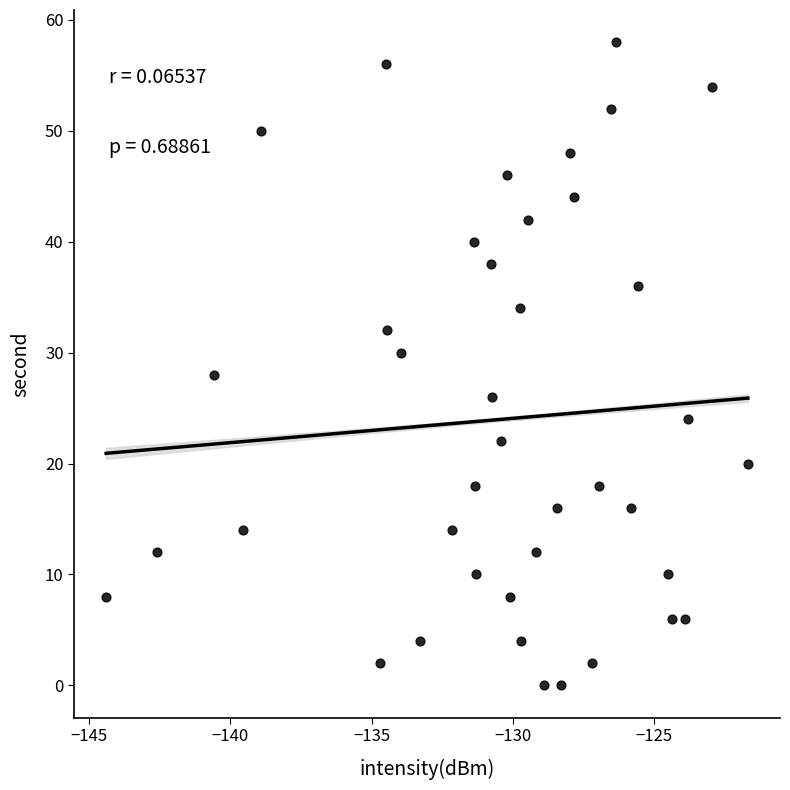

What is the range of Y values (max minus min)?

58